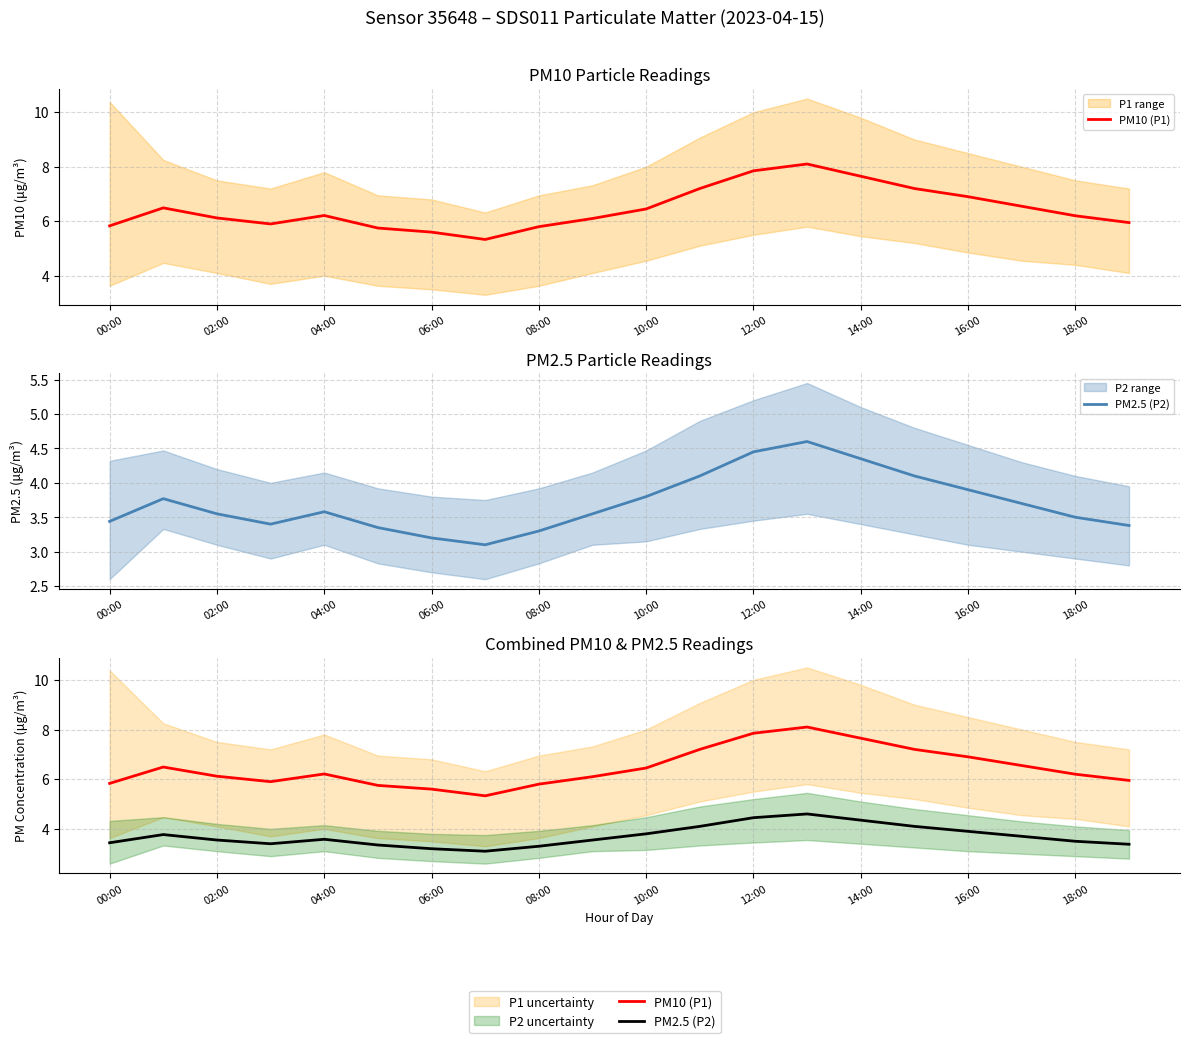

What is the difference between the PM2.5 (P2) values at 17 and 18:00?

0.2